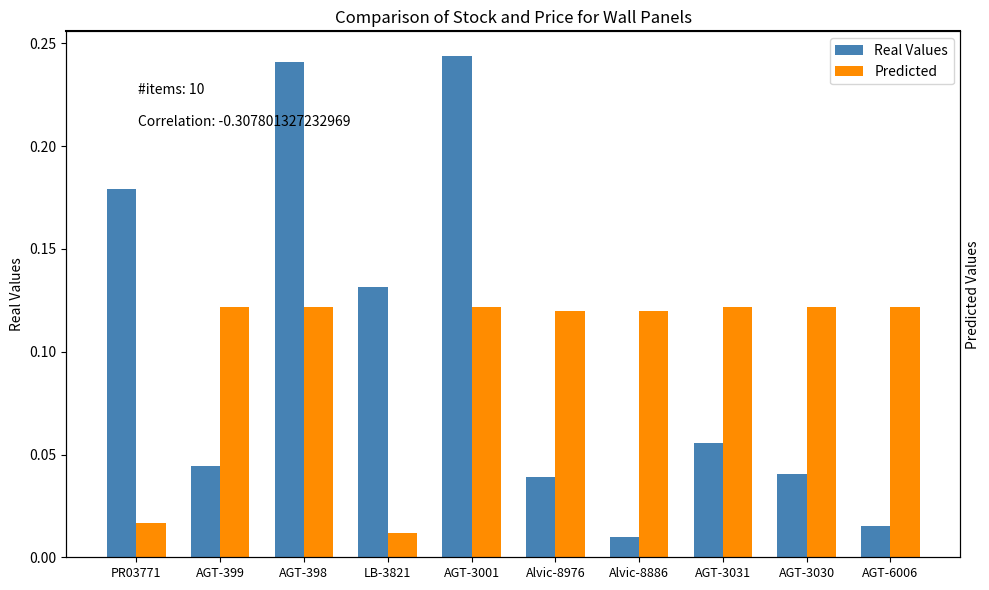

What is the value of the Predicted bar at the 9th from the left?

0.1